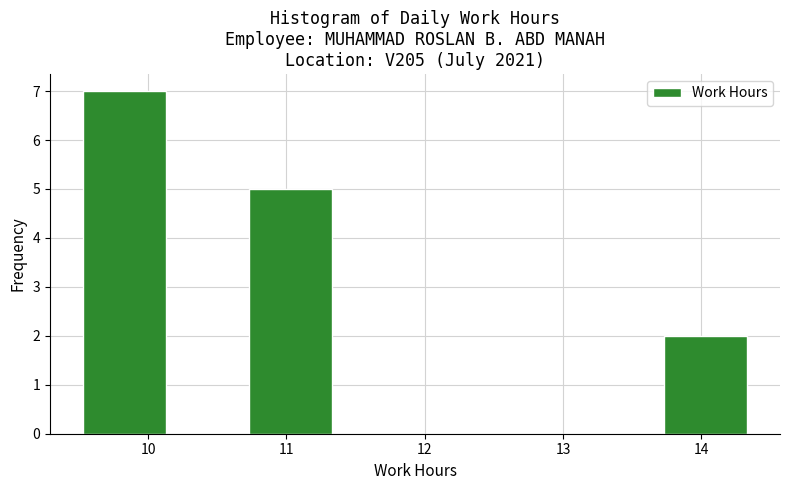

Reading left to right, transcribe this chart: for each bar, give the range it covers on the x-axis and its height. Neither the bar edges nor the heights are printed on the chart, so give them approximately, as read against the axes.

9.53 to 10.13: 7
10.13 to 10.73: 0
10.73 to 11.33: 5
11.33 to 11.93: 0
11.93 to 12.53: 0
12.53 to 13.13: 0
13.13 to 13.73: 0
13.73 to 14.33: 2